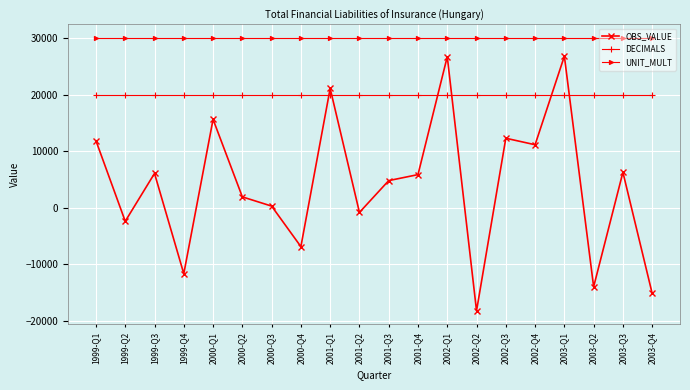

True or false: UNIT_MULT and DECIMALS cross at least once.

False